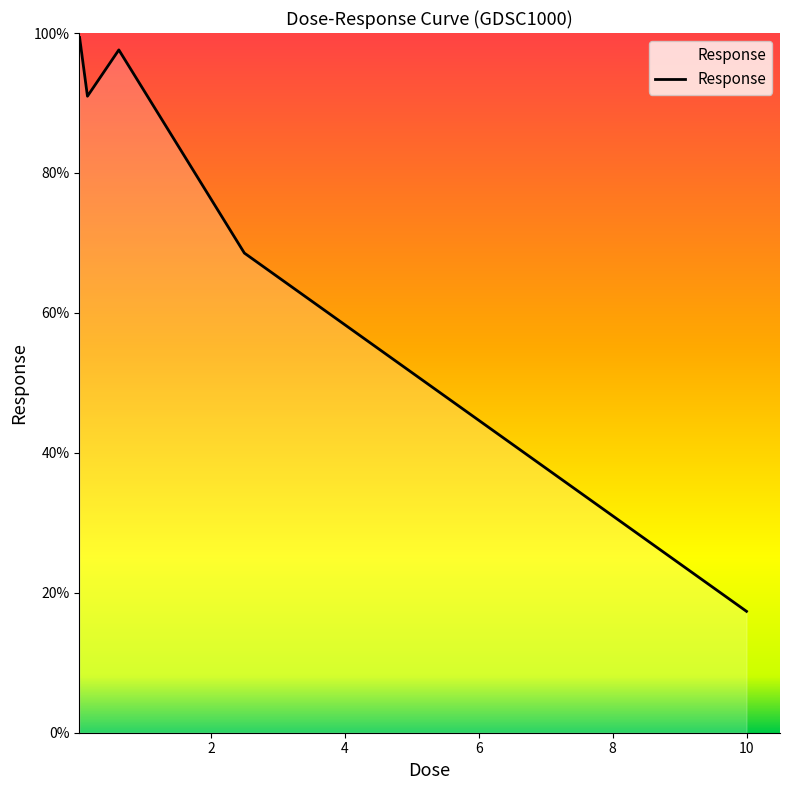

Count the number of values greater than 90.

3